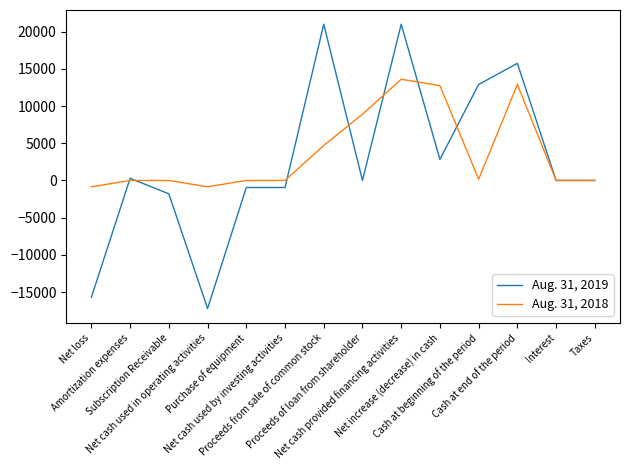

What is the highest value of the Aug. 31, 2019 series?

21000